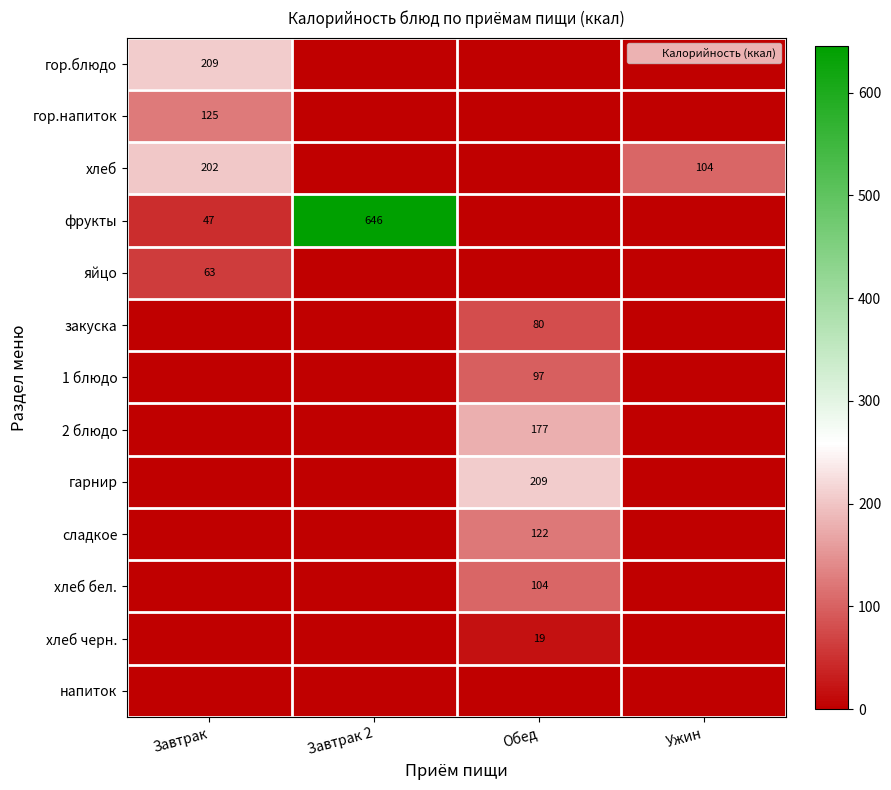

At which label is гор.блюдо closest to 104?

Завтрак 2